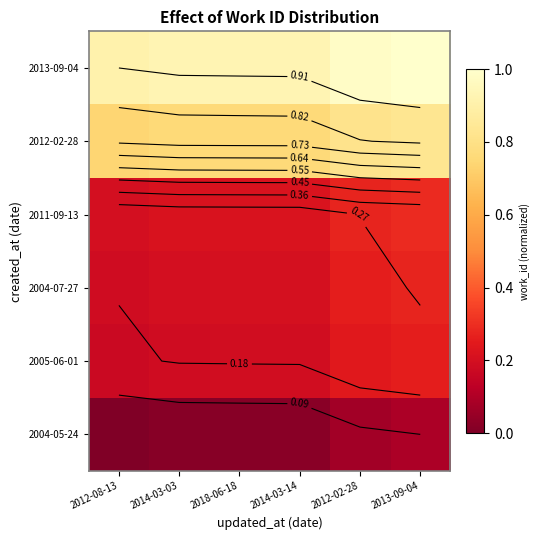

What is the average value of the 2013-09-04 series?

0.9